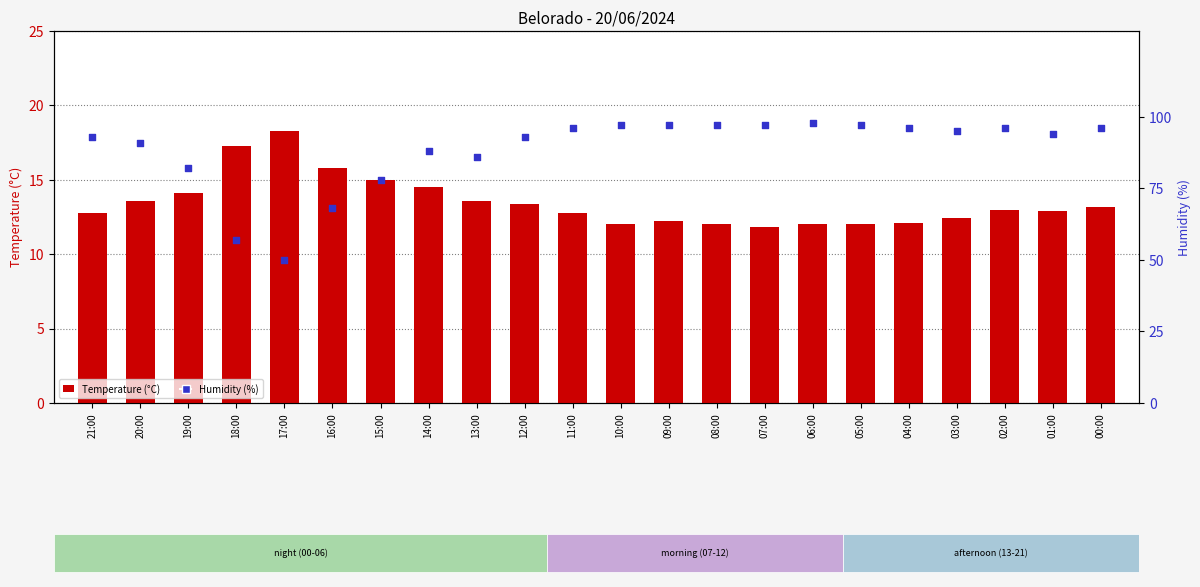

Is the value of Temperature (°C) at 07:00 greater than the value of Humidity (%) at 14:00?

No